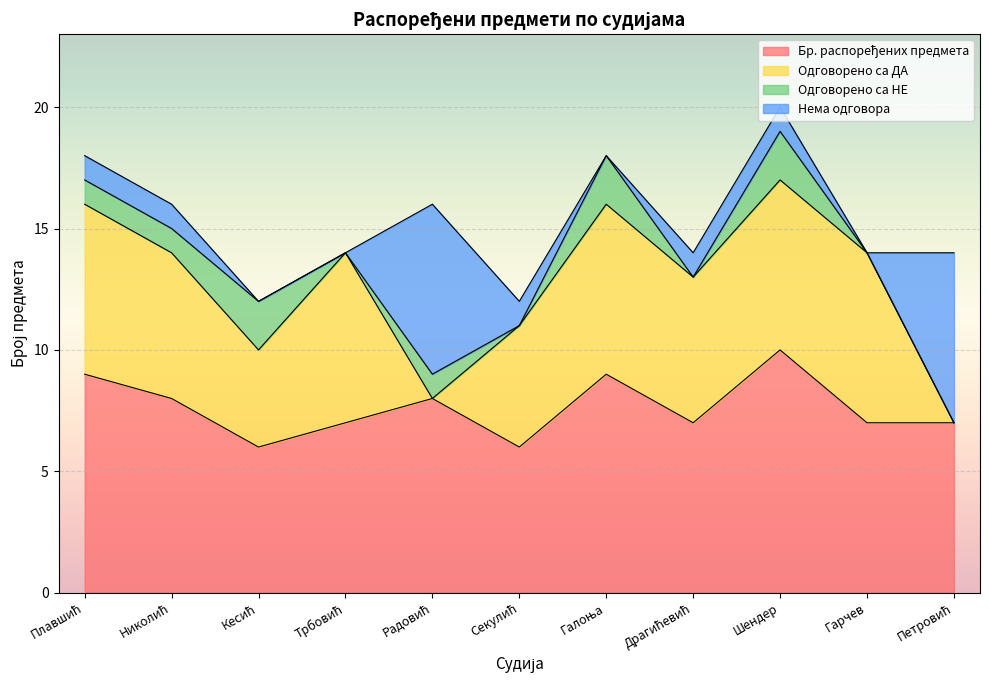

What are all the series names shown in the legend?

Бр. распоређених предмета, Одговорено са ДА, Одговорено са НЕ, Нема одговора